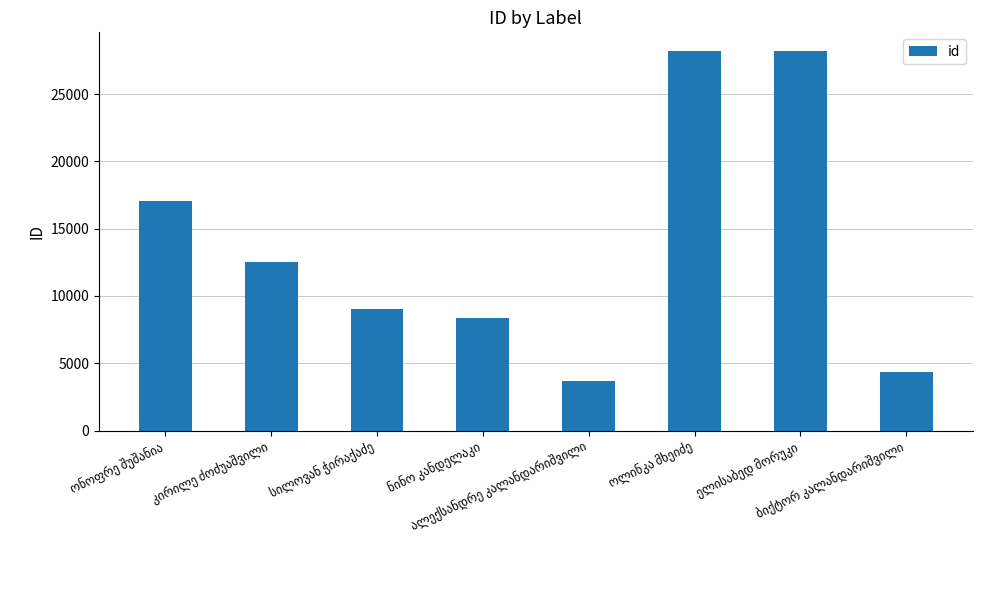

What is the value of the 1st bar from the left?

17051